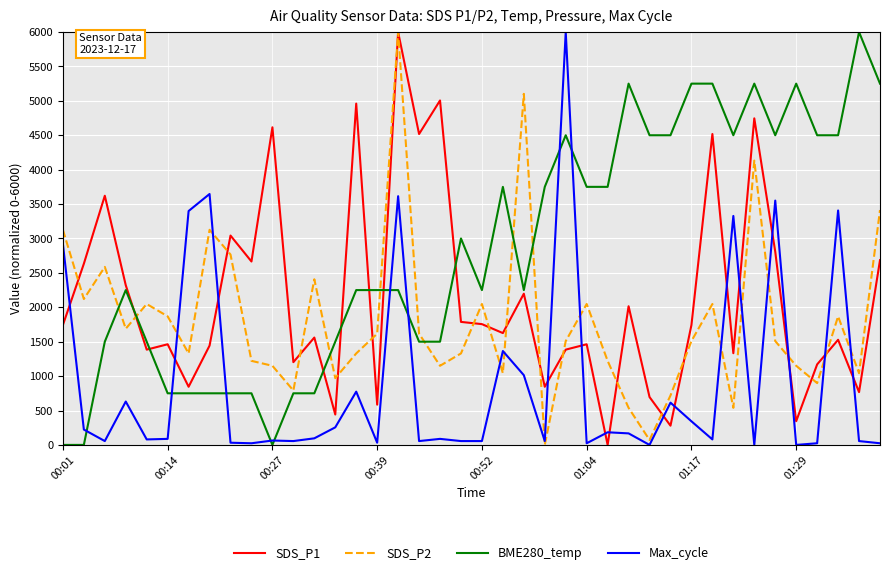

What is the highest value of the SDS_P2 series?

6000.0